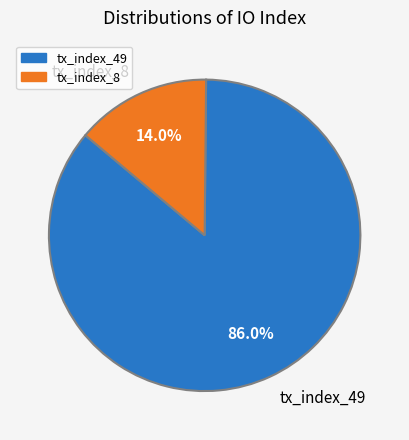

Rank the categories by value from highest to lowest.

tx_index_49, tx_index_8